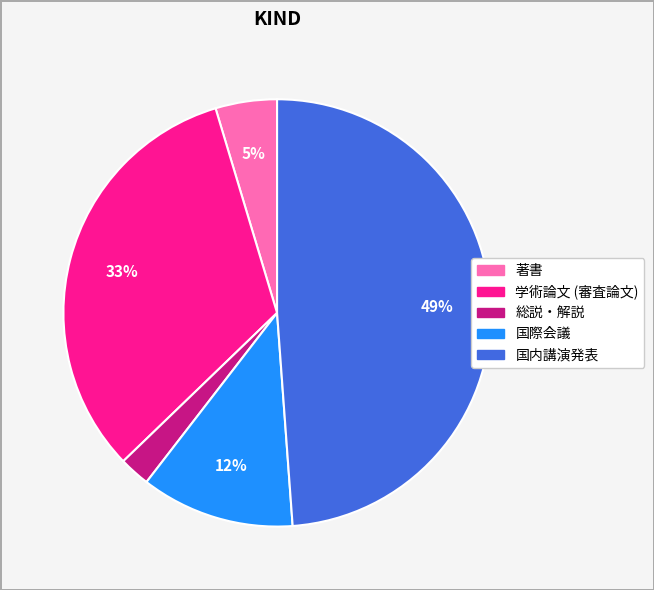

To the nearest percent, what is the difference between the largest and smallest slice percentages?

47%